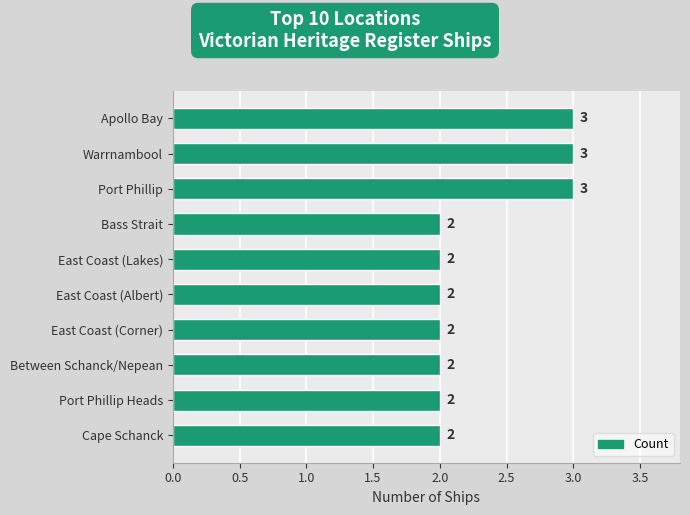

What position from the top is Apollo Bay?

1